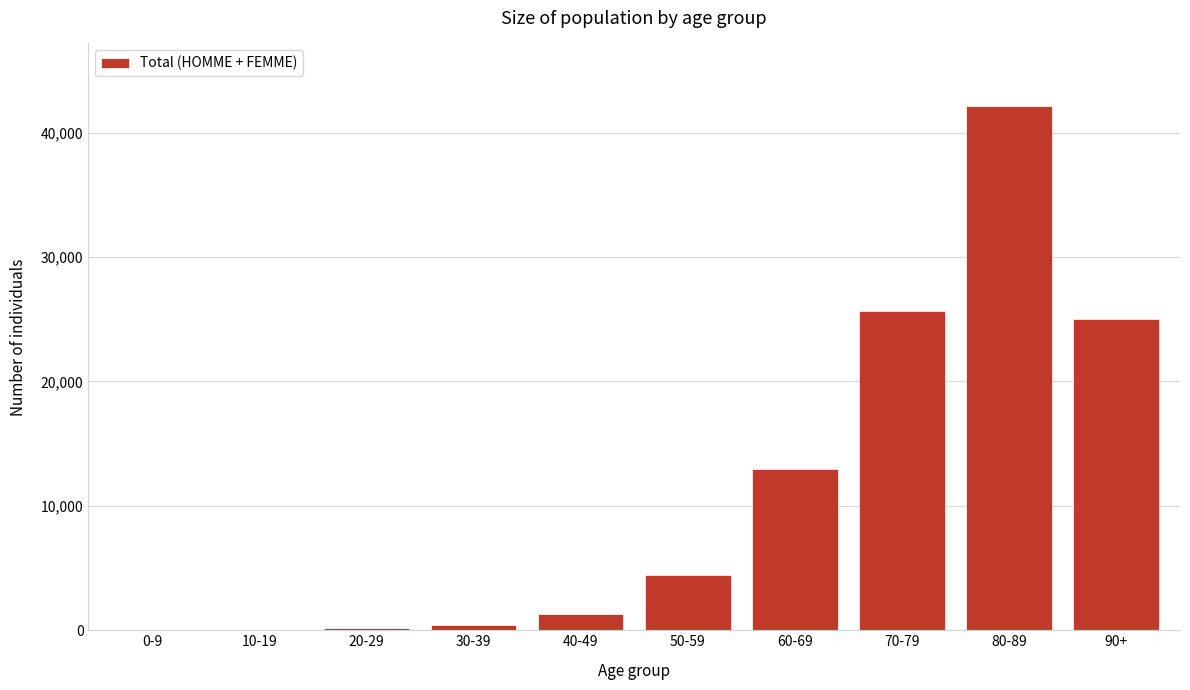

The value at 50-59 is 4462. True or false?

True